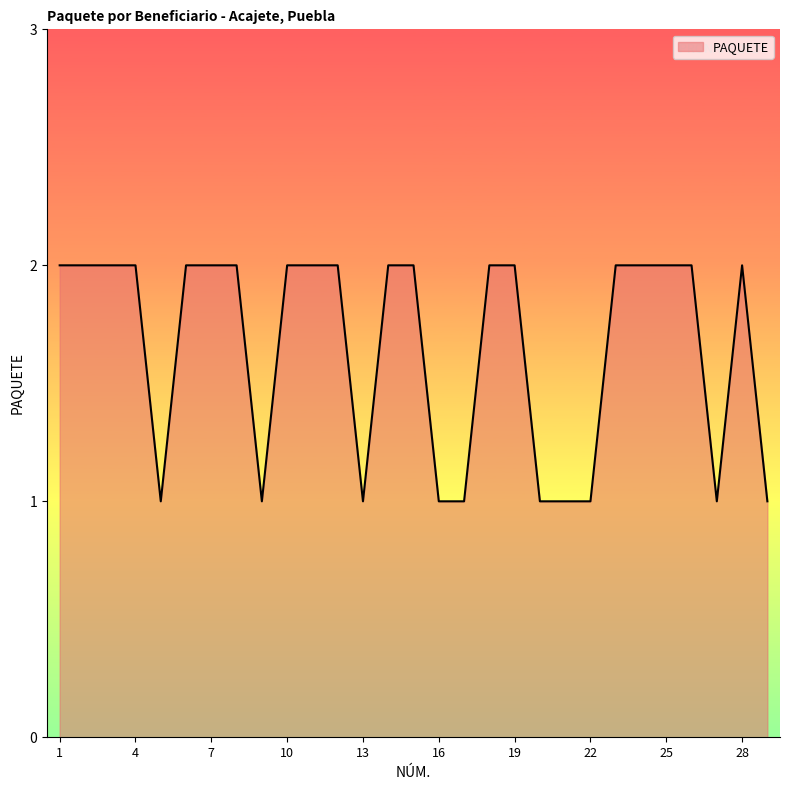

What is the maximum value shown in the chart?

2